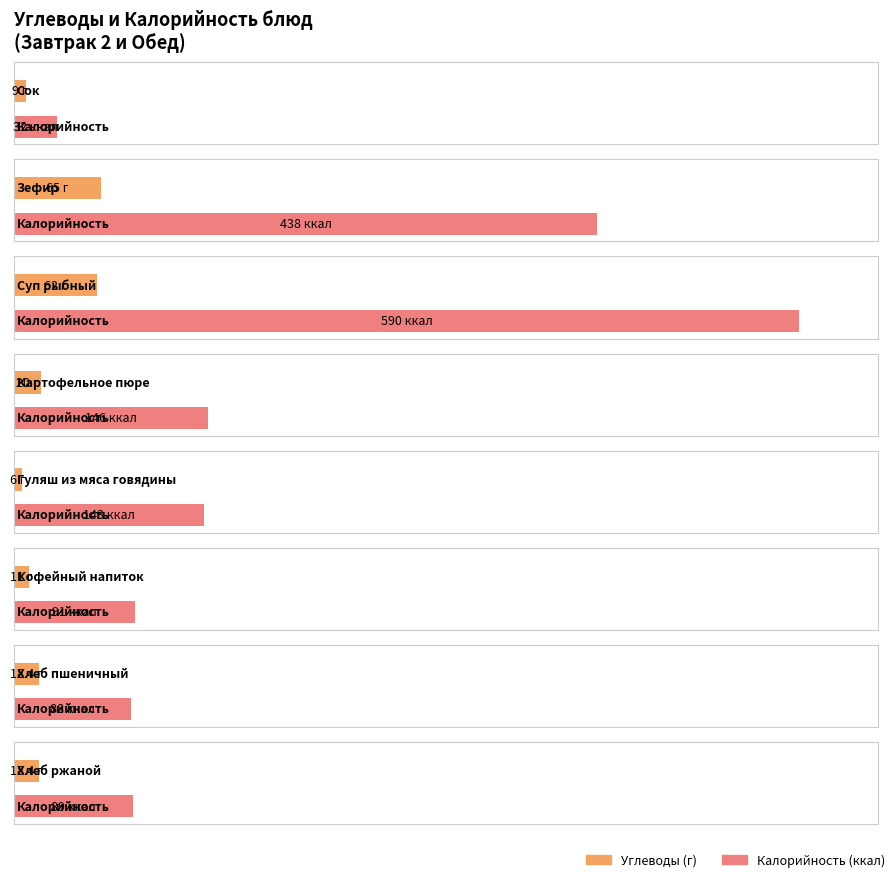

What is the difference between the maximum and minimum values in the Калорийность series?

558.0